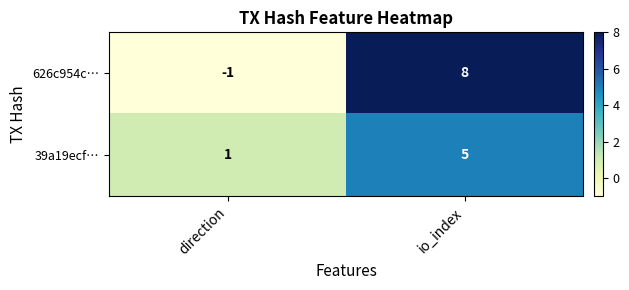

How many categories are shown in the chart?

2